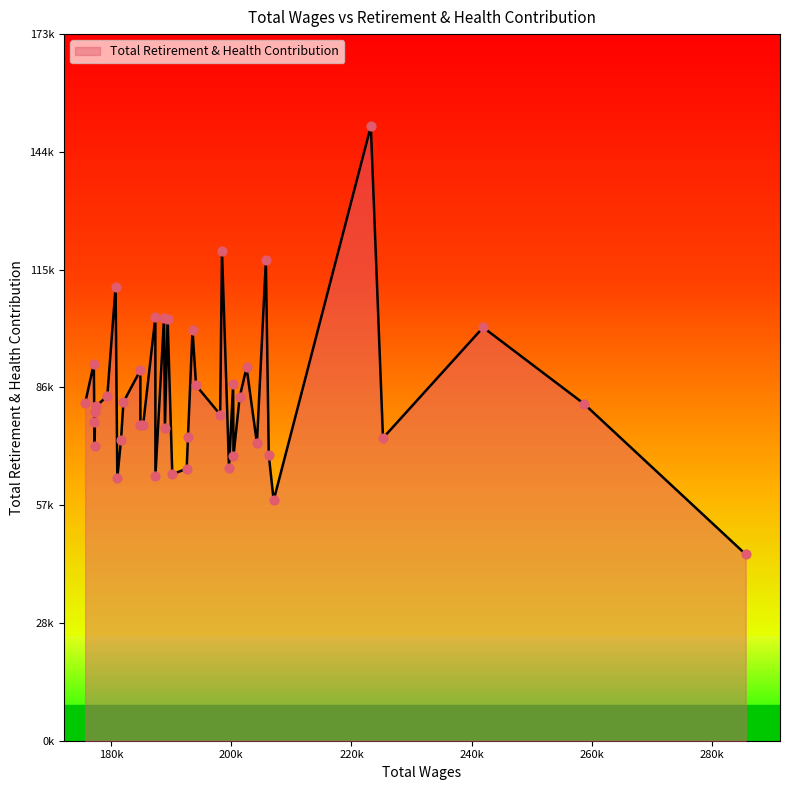

What is the change in value from 7 to 24?

-52851